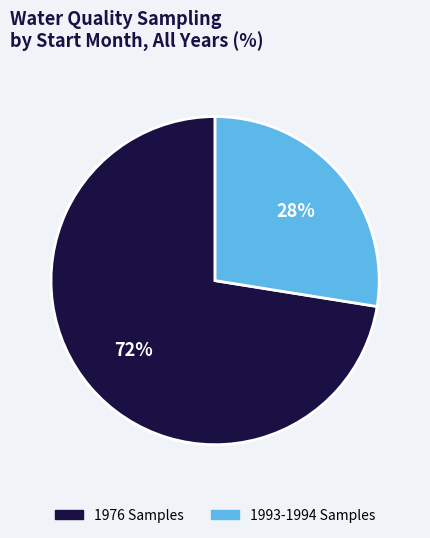

Is there any slice that represents more than half of the pie?

Yes